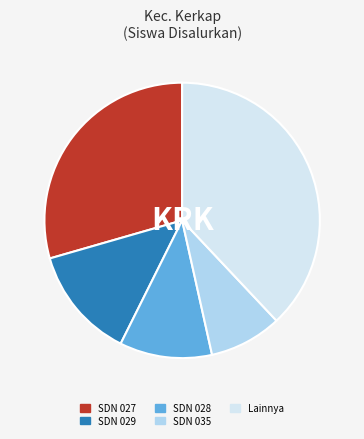

Does any single category account for the majority?

No